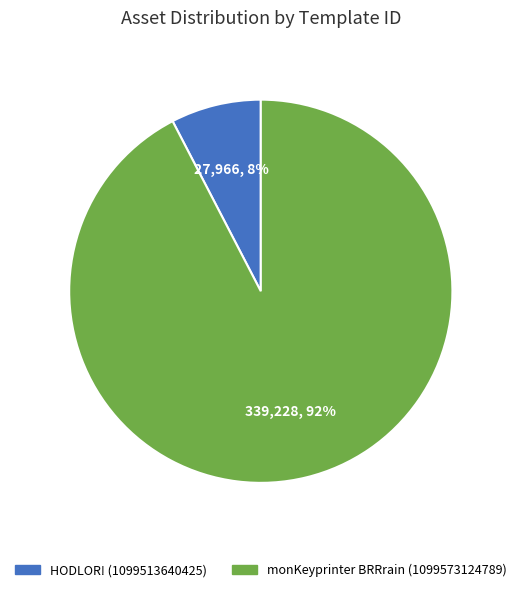

To the nearest percent, what is the average slice percentage?

50%